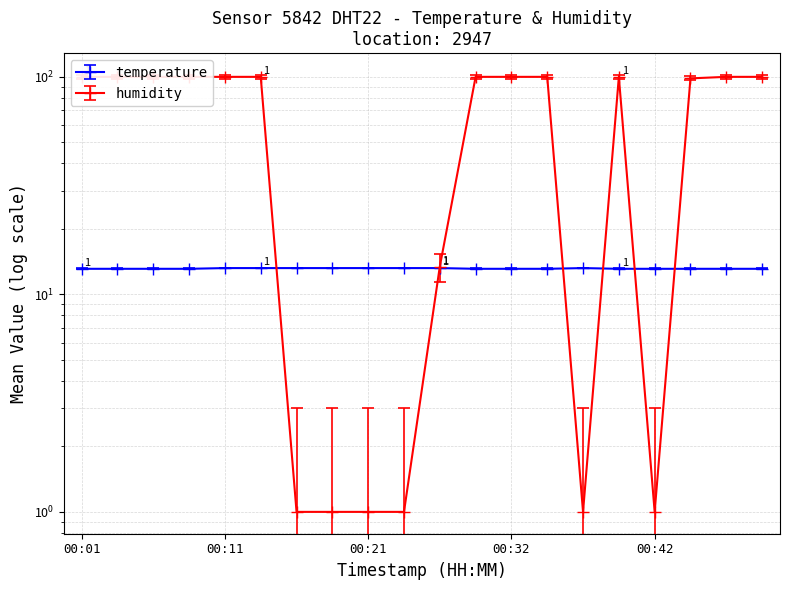

Reading left to right, extract all data points from this chart.

temperature: 00:01=13.0	00:04=13.0	00:06=13.0	00:09=13.0	00:11=13.1	00:14=13.1	00:16=13.1	00:19=13.1	00:21=13.1	00:24=13.1	00:26=13.1	00:29=13.0	00:32=13.0	00:34=13.0	00:37=13.1	00:40=13.0	00:42=13.0	00:45=13.0	00:47=13.0	00:50=13.0
humidity: 00:01=99.9	00:04=99.9	00:06=99.9	00:09=99.9	00:11=99.9	00:14=99.9	00:16=1.0	00:19=1.0	00:21=1.0	00:24=1.0	00:26=13.4	00:29=99.9	00:32=99.9	00:34=99.9	00:37=1.0	00:40=99.9	00:42=1.0	00:45=98.3	00:47=99.9	00:50=99.9